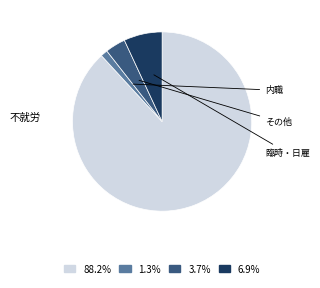

How many segments does this pie chart have?

4